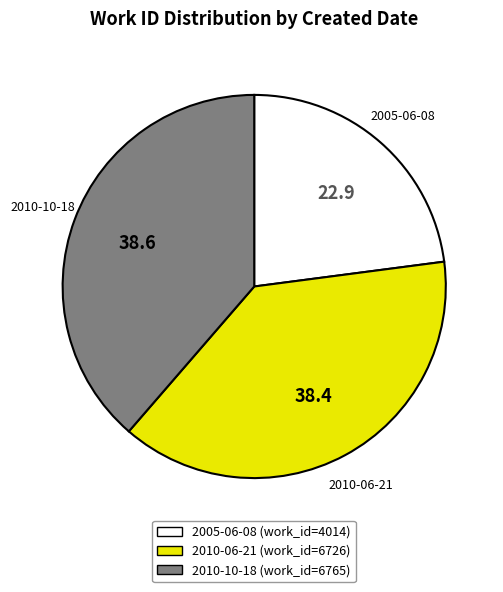

Is it true that 2005-06-08 is 35% of the pie?

False